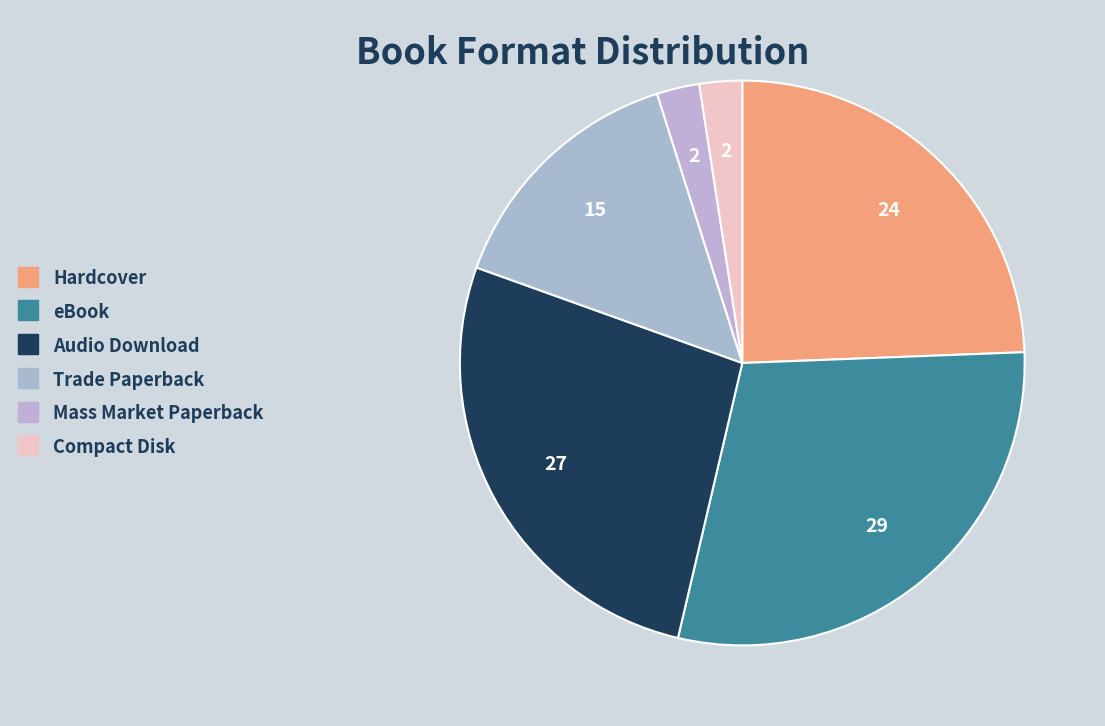

Is Trade Paperback the majority of the pie?

No